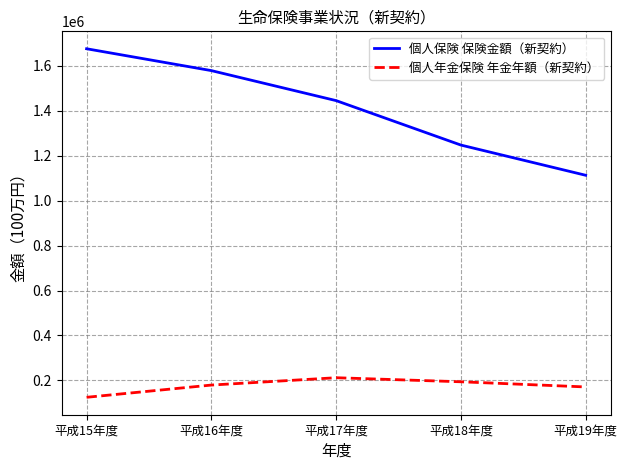

Between 平成17年度 and 平成18年度, which series saw the biggest shift?

個人保険 保険金額（新契約）